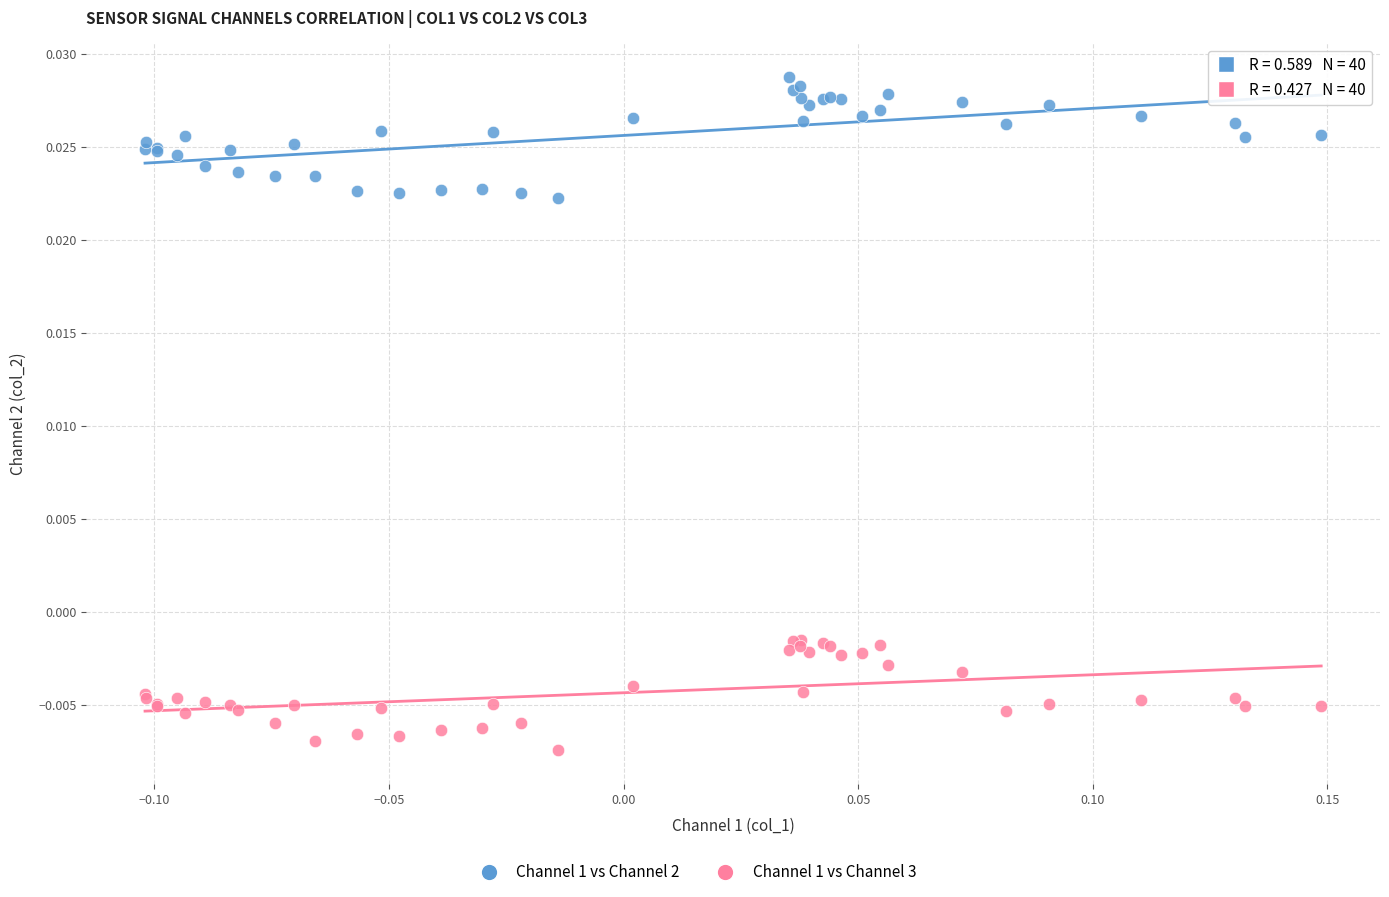

Which series reaches the minimum Y coordinate?

Channel 1 vs Channel 3